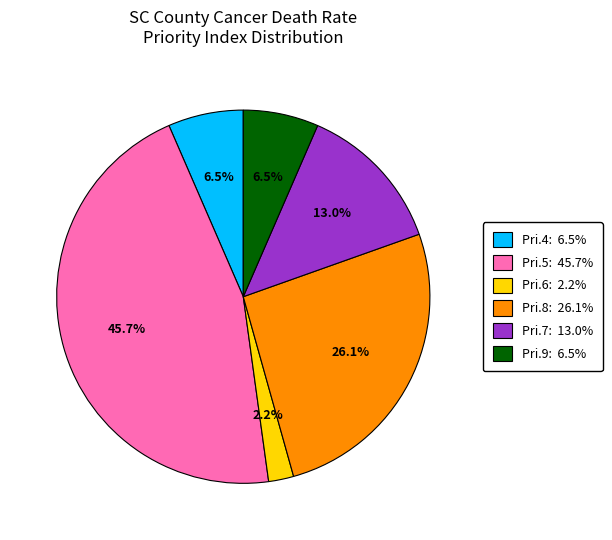

What is the ratio of the value at Pri.8: 26.1% to the value at Pri.5: 45.7%?

0.6